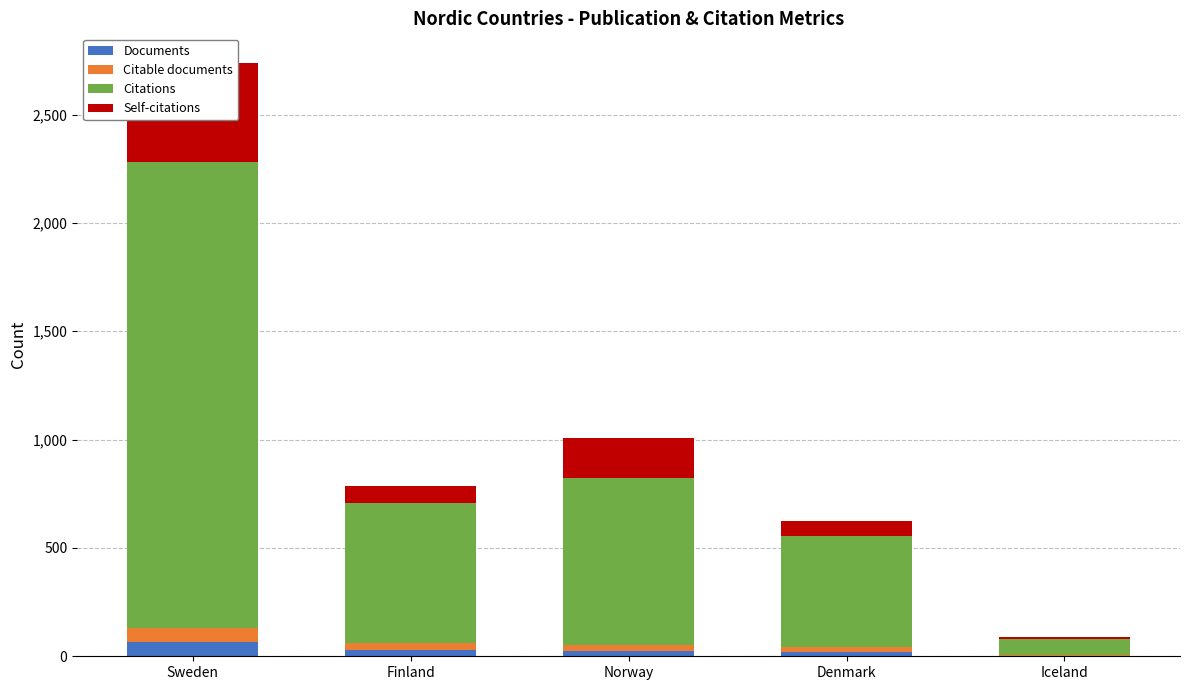

How many data points in Documents are above 26?

2